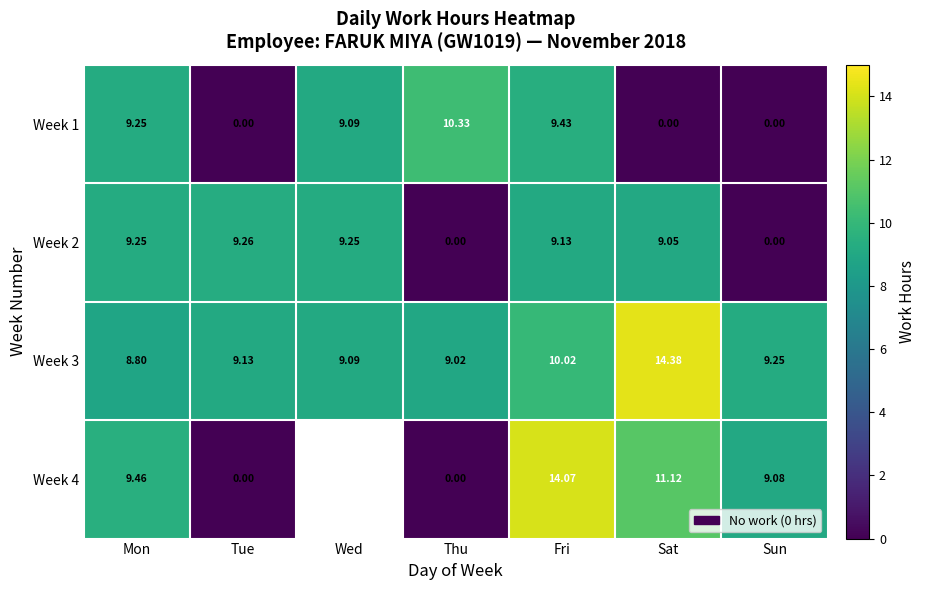

The value of Week 2 at Fri is 15.8. True or false?

False